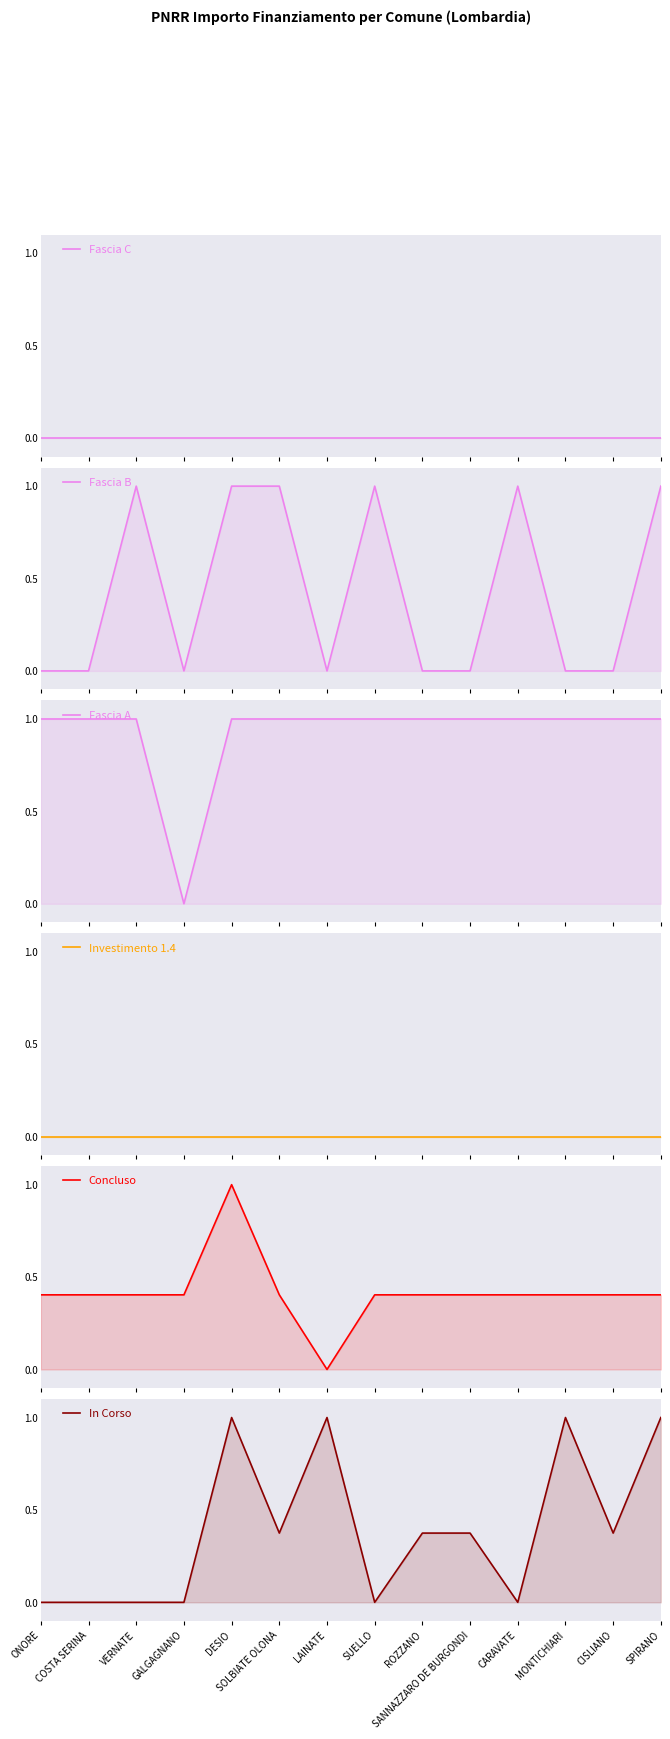

Reading left to right, what are all the values shown in this chart?

Fascia C: 0.0	0.0	0.0	0.0	0.0	0.0	0.0	0.0	0.0	0.0	0.0	0.0	0.0	0.0
Fascia B: 0.0	0.0	1.0	0.0	1.0	1.0	0.0	1.0	0.0	0.0	1.0	0.0	0.0	1.0
Fascia A: 1.0	1.0	1.0	0.0	1.0	1.0	1.0	1.0	1.0	1.0	1.0	1.0	1.0	1.0
Investimento 1.4: 0.0	0.0	0.0	0.0	0.0	0.0	0.0	0.0	0.0	0.0	0.0	0.0	0.0	0.0
Concluso: 0.4	0.4	0.4	0.4	1.0	0.4	0.0	0.4	0.4	0.4	0.4	0.4	0.4	0.4
In Corso: 0.0	0.0	0.0	0.0	1.0	0.4	1.0	0.0	0.4	0.4	0.0	1.0	0.4	1.0